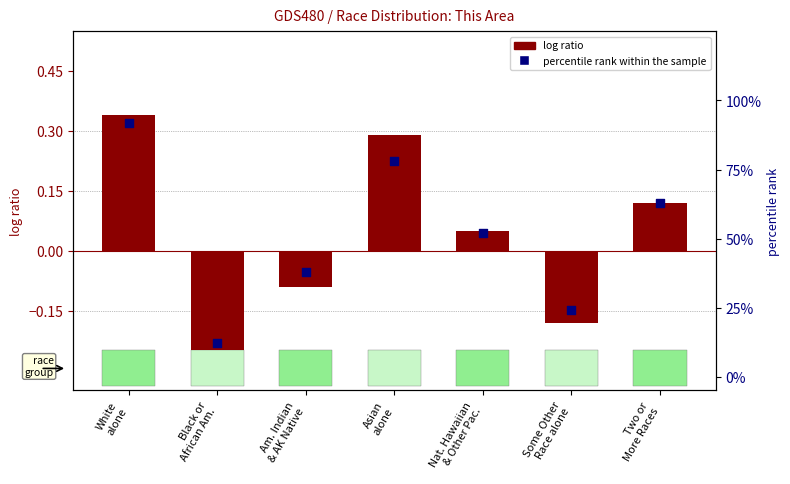

At how many categories does at least one series exceed 0?

7